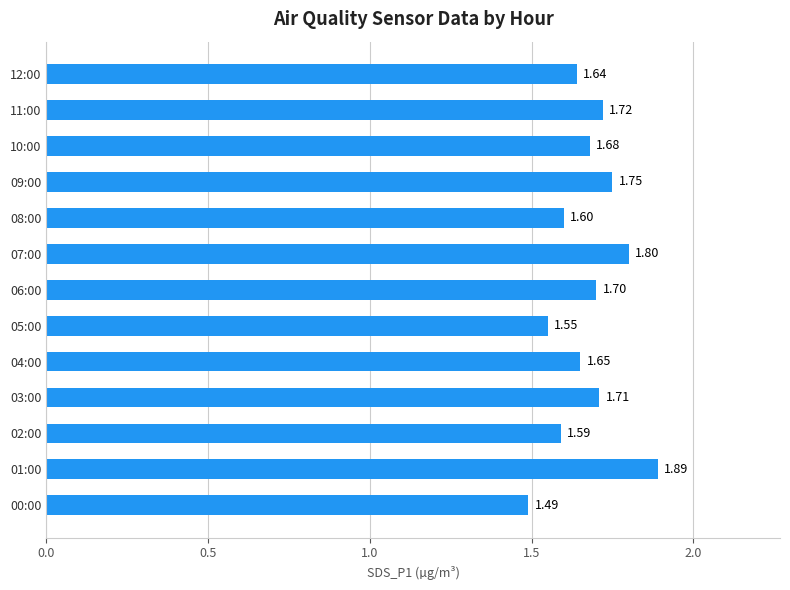

Approximately how many times larger is the value at 08:00 compared to 12:00?

1.0